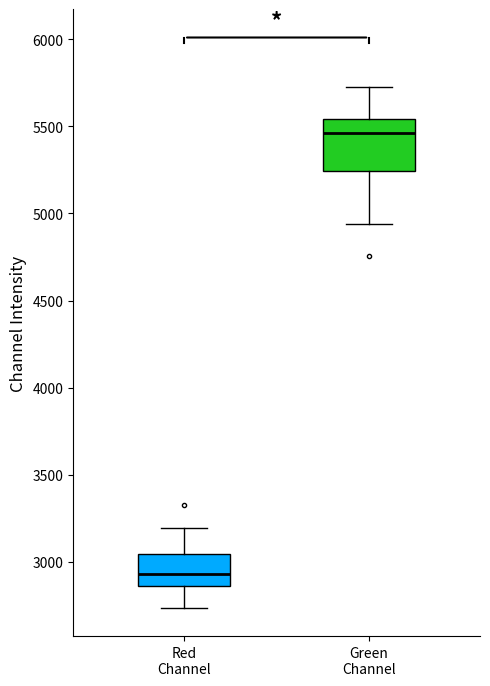

Which box has the highest median line?

Green Channel